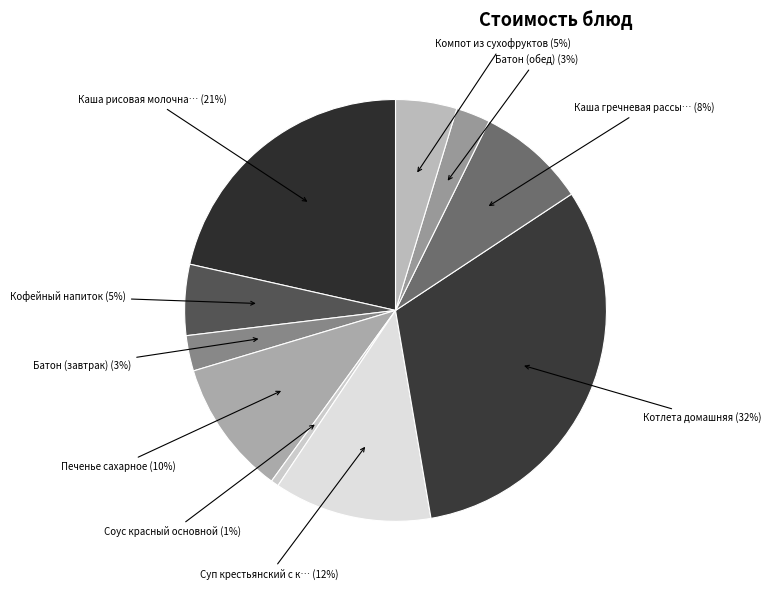

What is the smallest slice in the pie chart?

Соус красный основной